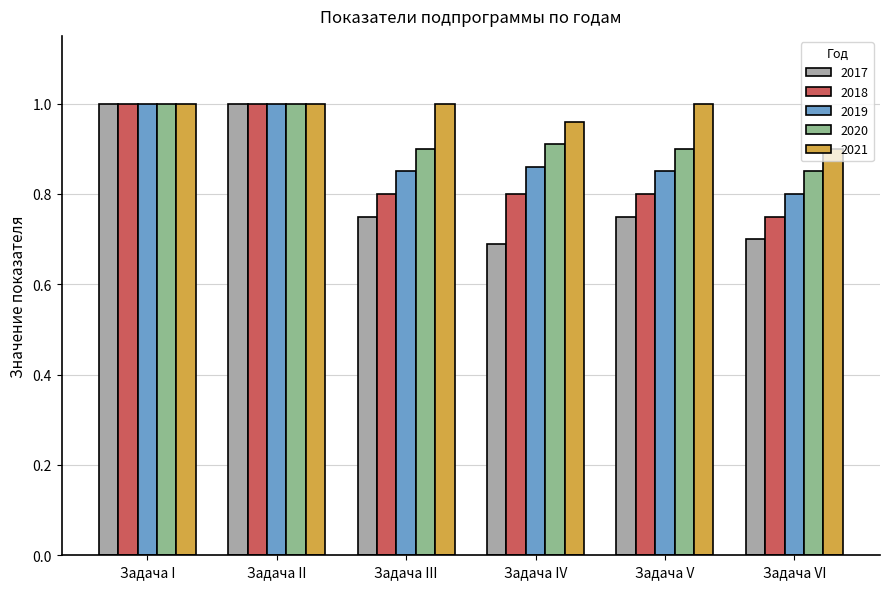

What is the sum of all 2019 values?

5.4